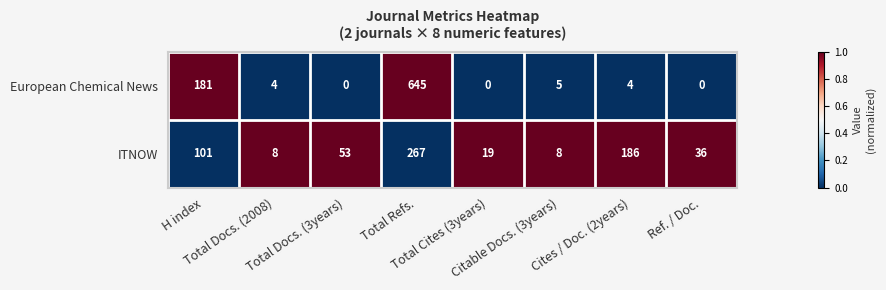

What is the difference between the maximum and second lowest values in the ITNOW series?

259